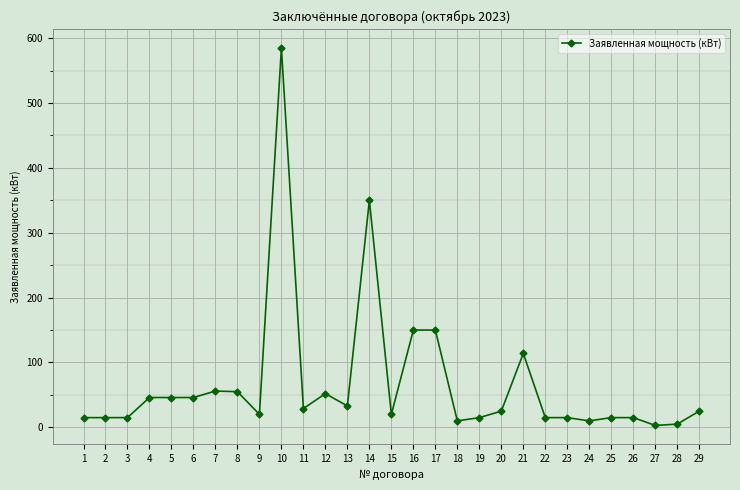

What is the greatest value displayed?

585